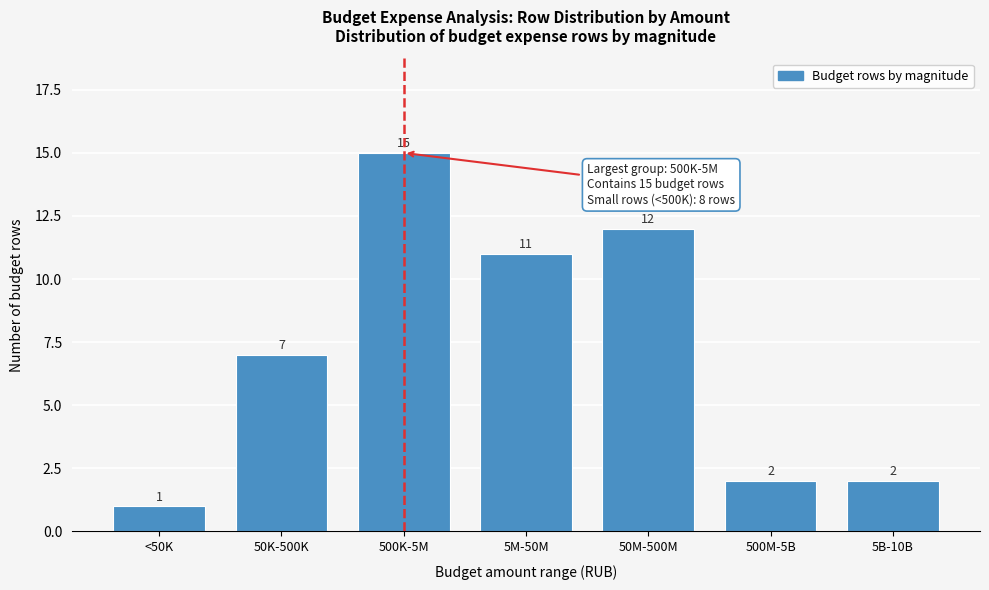

Reading left to right, extract all data points from this chart.

1	7	15	11	12	2	2